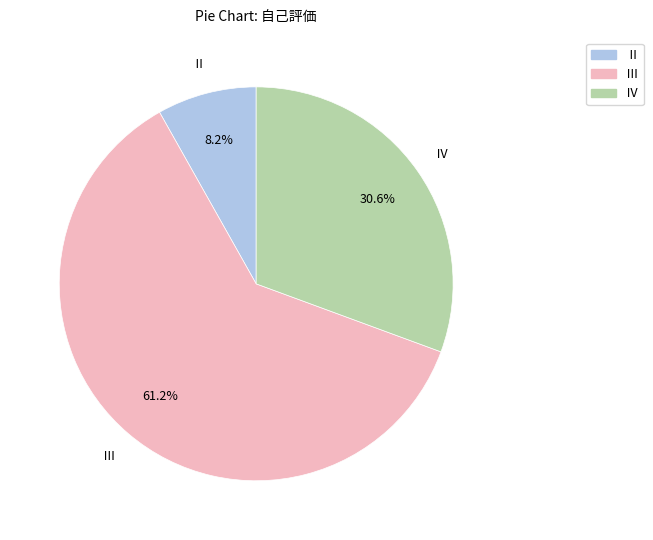

Is it true that Ⅳ is 38% of the pie?

False